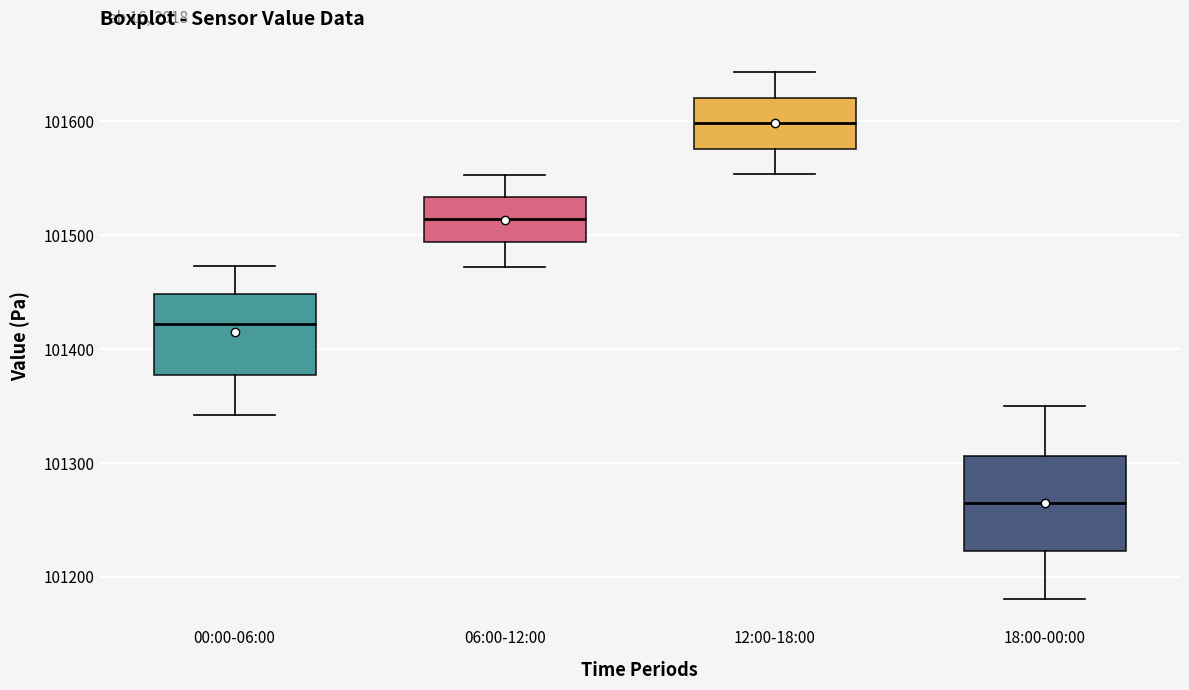

Where is the upper edge of the box for 00:00-06:00 on the y-axis? The values are not printed on the chart, so give them approximately, as read against the axis.

101450